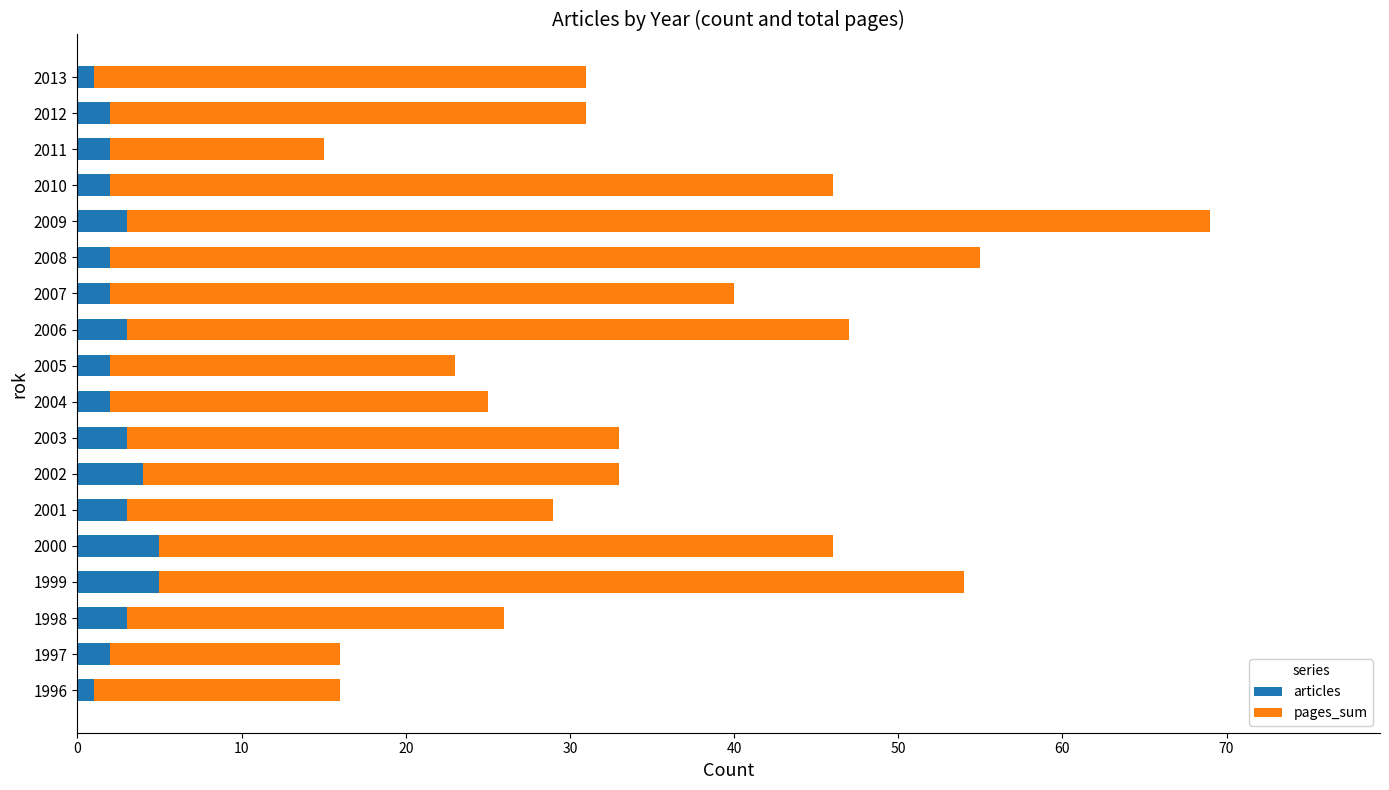

What is the total value across all series at 2006?

47